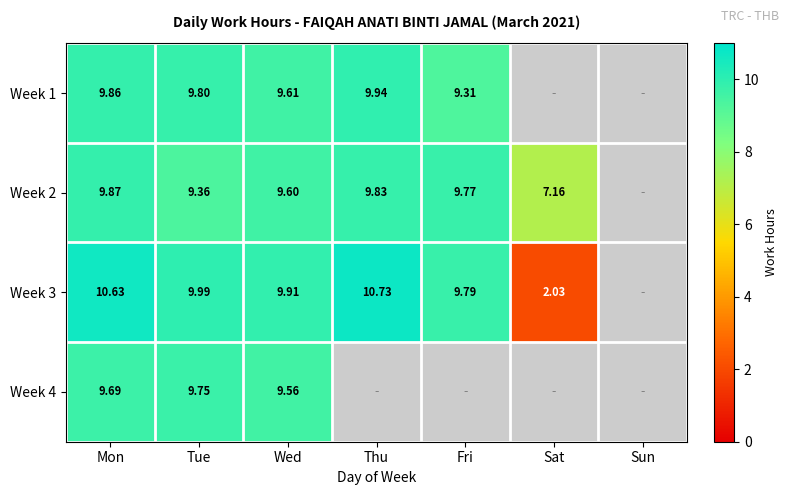

Count the number of data series in this chart.

4